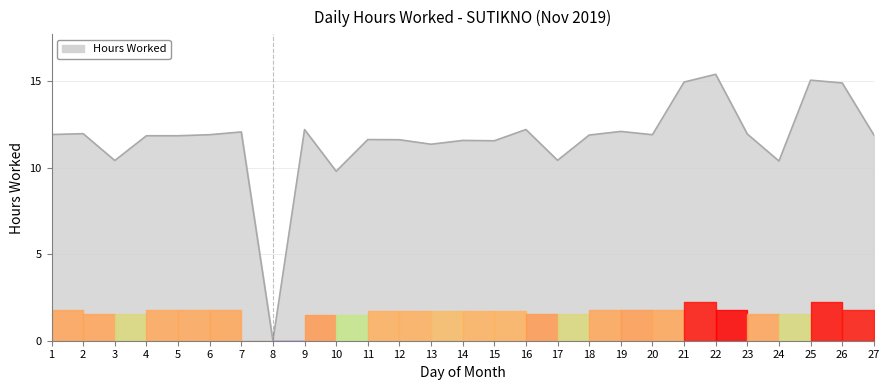

Is it true that the value at 27 is 18.1?

False